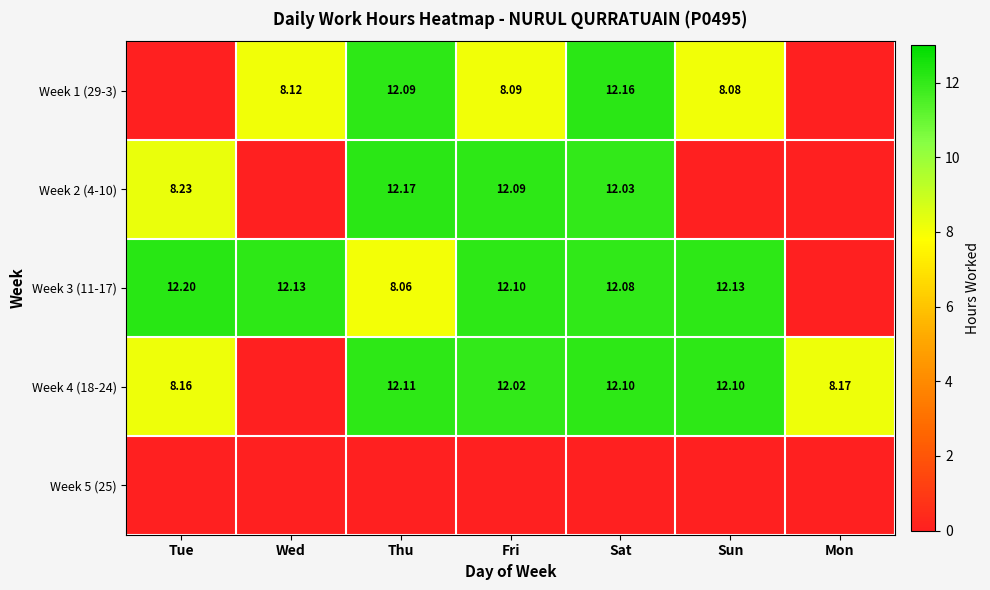

Rank the categories by Week 2 (4-10) value from lowest to highest.

Wed, Sun, Mon, Tue, Sat, Fri, Thu